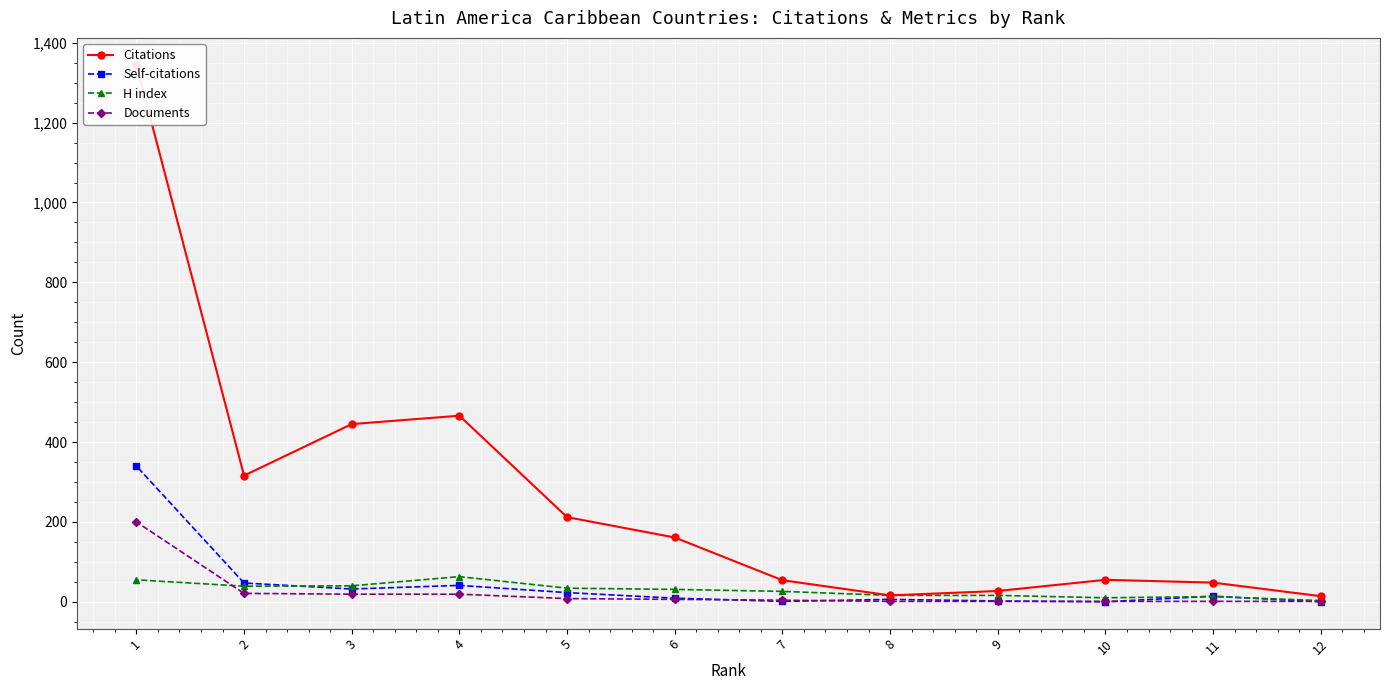

What is the maximum value for H index?

63